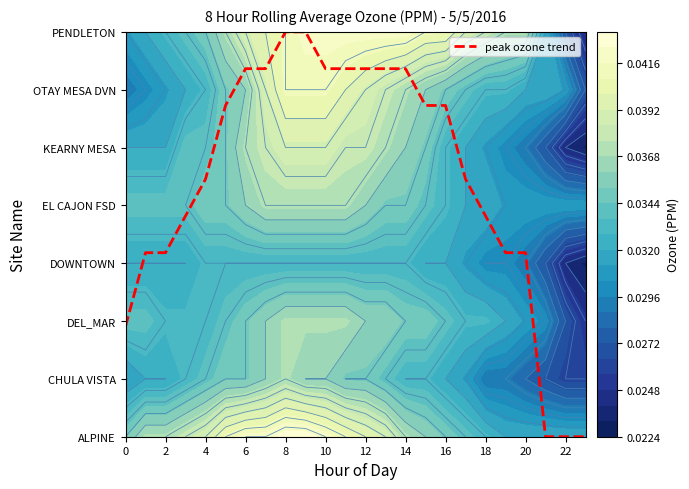

What is the approximate value at 10?

6.4